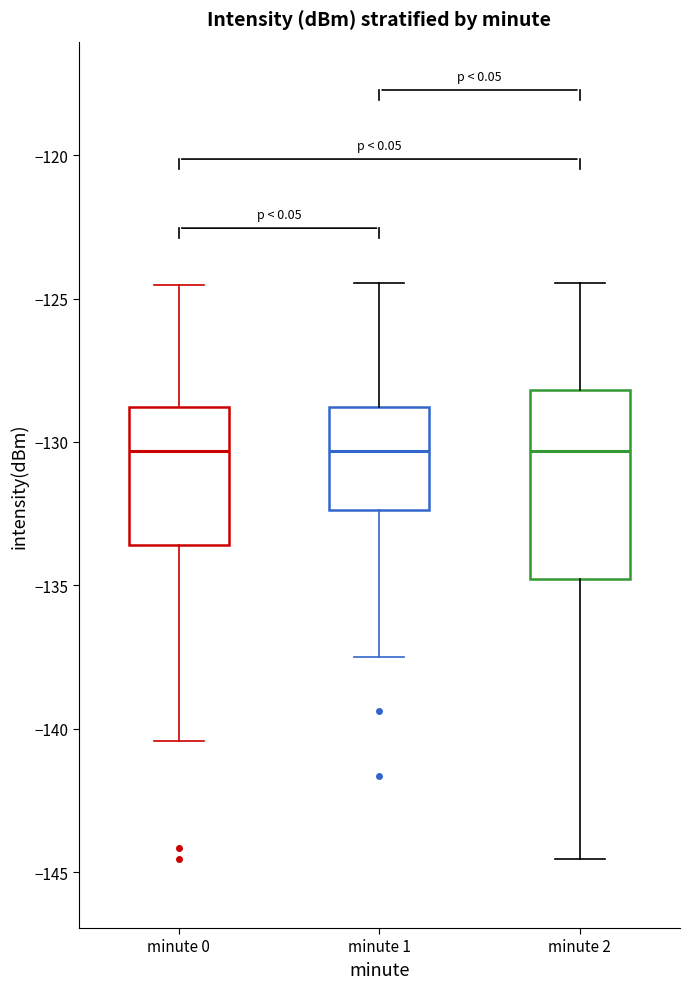

Reading left to right, transcribe this box plot: for each box, give where its median line is, the range the box spans, and where its two whiskers end, as read against the y-axis. The values are not printed on the chart, so give them approximately, as read against the axis.

minute 0: median -130.5, box -133.5 to -129.0, whiskers -140.5 to -124.5
minute 1: median -130.5, box -132.5 to -129.0, whiskers -137.5 to -124.5
minute 2: median -130.5, box -135.0 to -128.0, whiskers -144.5 to -124.5